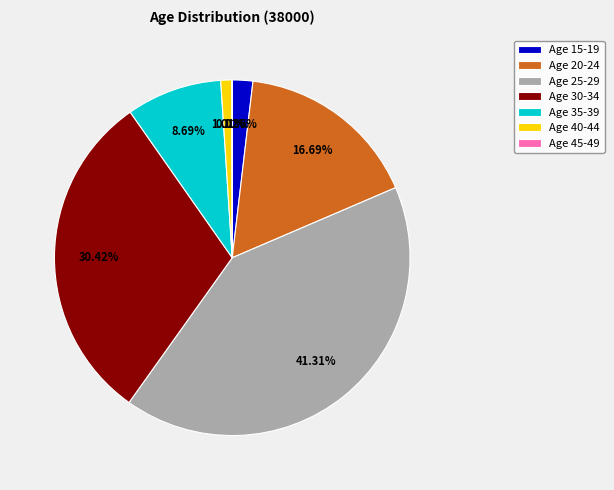

Is the sum of Age 25-29 and Age 30-34 greater than half?

Yes